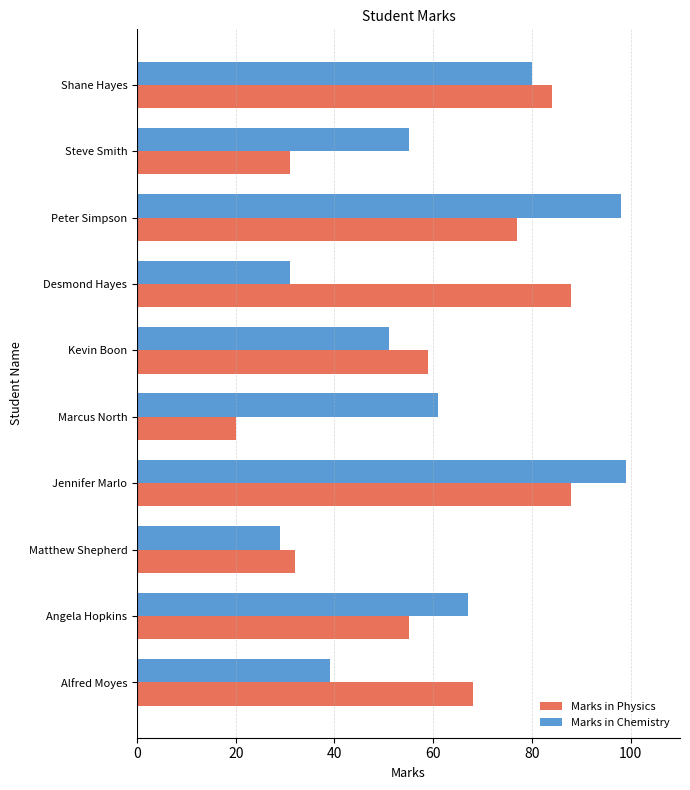

Which series changed the most between Alfred Moyes and Shane Hayes?

Marks in Chemistry